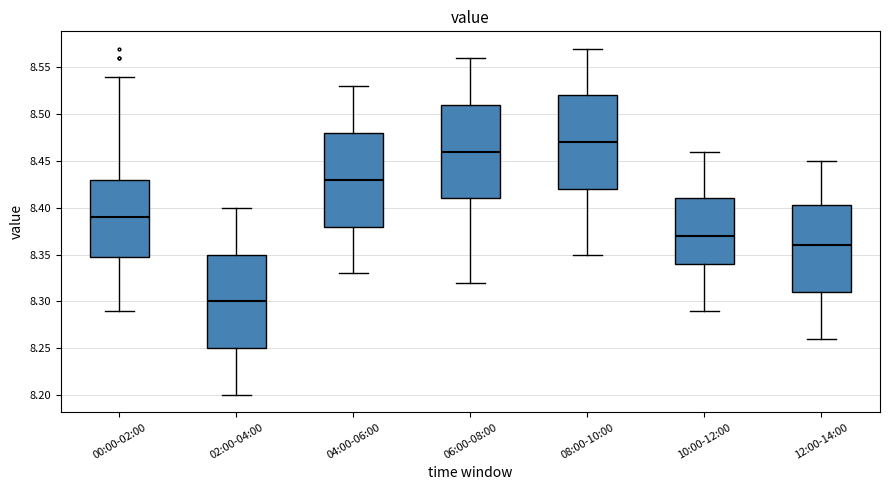

Reading left to right, transcribe this box plot: for each box, give where its median line is, the range the box spans, and where its two whiskers end, as read against the y-axis. The values are not printed on the chart, so give them approximately, as read against the axis.

00:00-02:00: median 8.390, box 8.350 to 8.430, whiskers 8.290 to 8.540
02:00-04:00: median 8.300, box 8.250 to 8.350, whiskers 8.200 to 8.400
04:00-06:00: median 8.430, box 8.380 to 8.480, whiskers 8.330 to 8.530
06:00-08:00: median 8.460, box 8.410 to 8.510, whiskers 8.320 to 8.560
08:00-10:00: median 8.470, box 8.420 to 8.520, whiskers 8.350 to 8.570
10:00-12:00: median 8.370, box 8.340 to 8.410, whiskers 8.290 to 8.460
12:00-14:00: median 8.360, box 8.310 to 8.405, whiskers 8.260 to 8.450